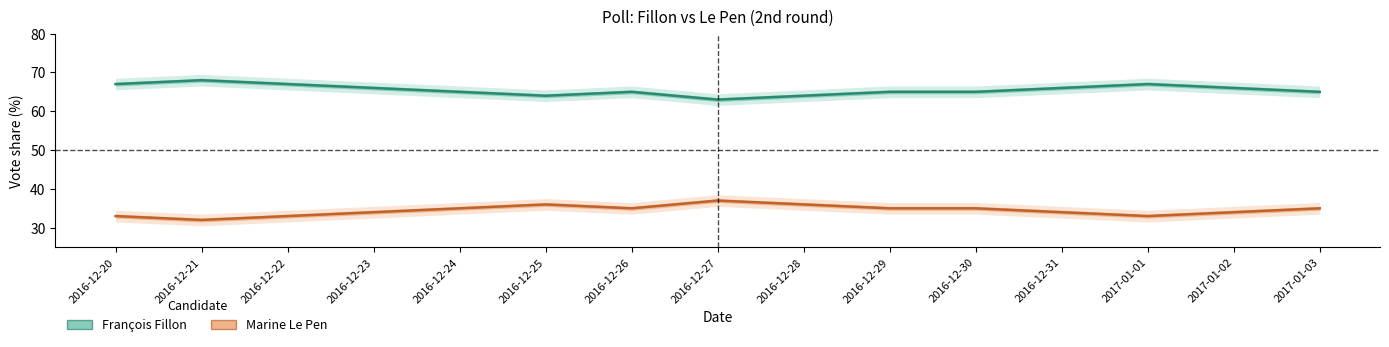

What is the value of the François Fillon point at the 9th from the left?

64